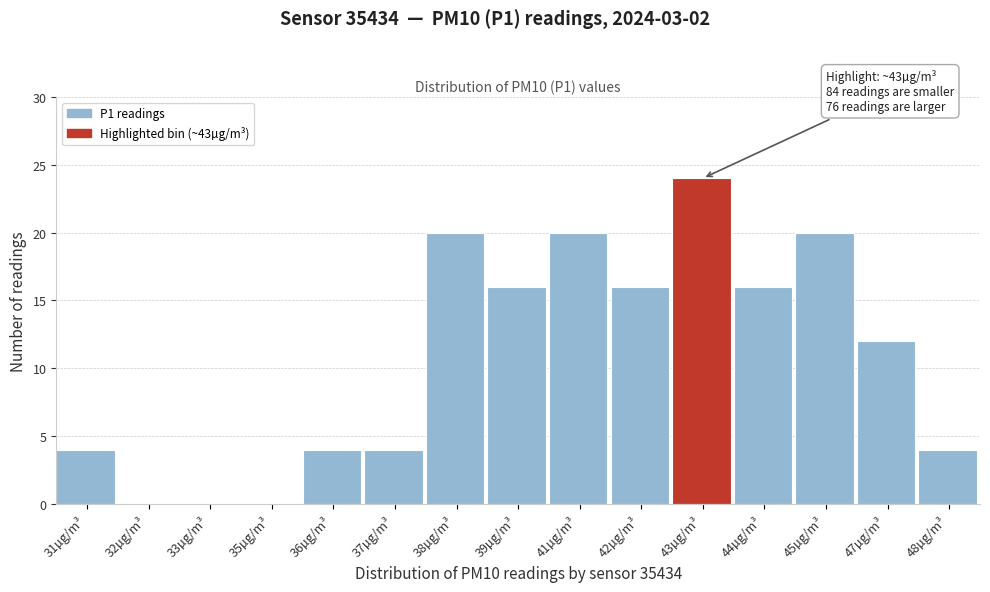

Reading left to right, extract all data points from this chart.

31µg/m³=4	32µg/m³=0	33µg/m³=0	35µg/m³=0	36µg/m³=4	37µg/m³=4	38µg/m³=20	39µg/m³=16	41µg/m³=20	42µg/m³=16	43µg/m³=24	44µg/m³=16	45µg/m³=20	47µg/m³=12	48µg/m³=4